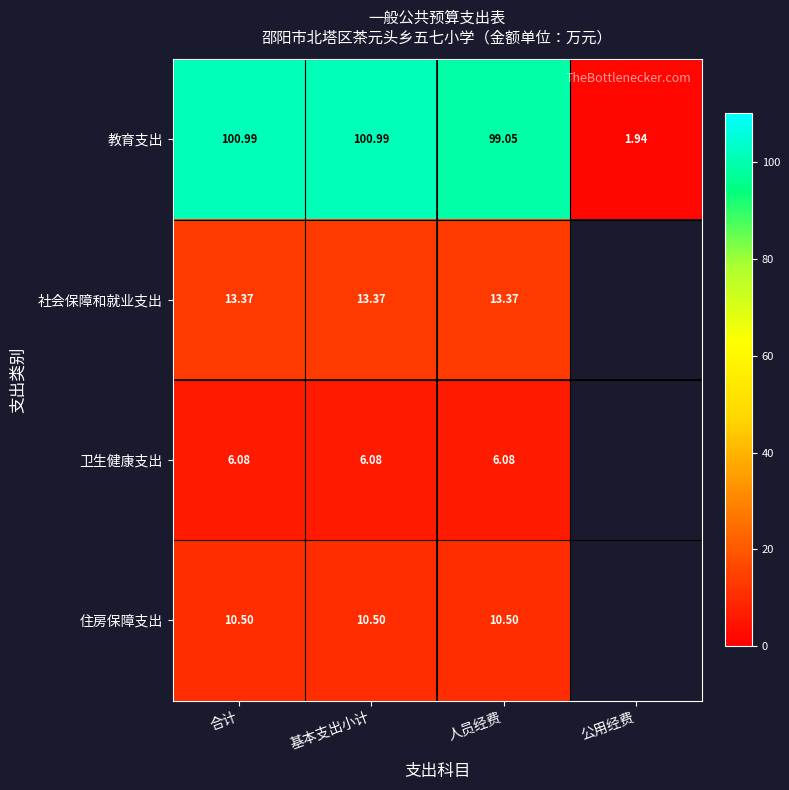

Is the value of 住房保障支出 at 合计 greater than the value of 卫生健康支出 at 合计?

Yes